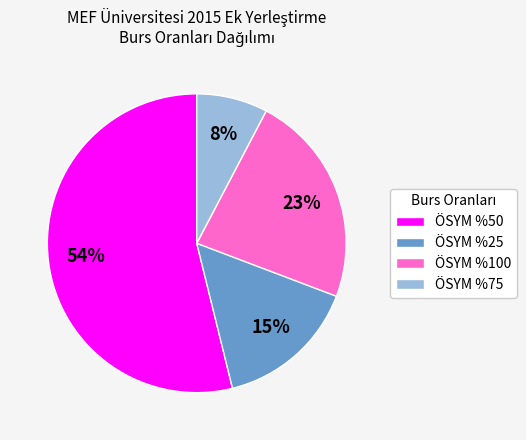

Which has a higher value, ÖSYM %100 or ÖSYM %25?

ÖSYM %100